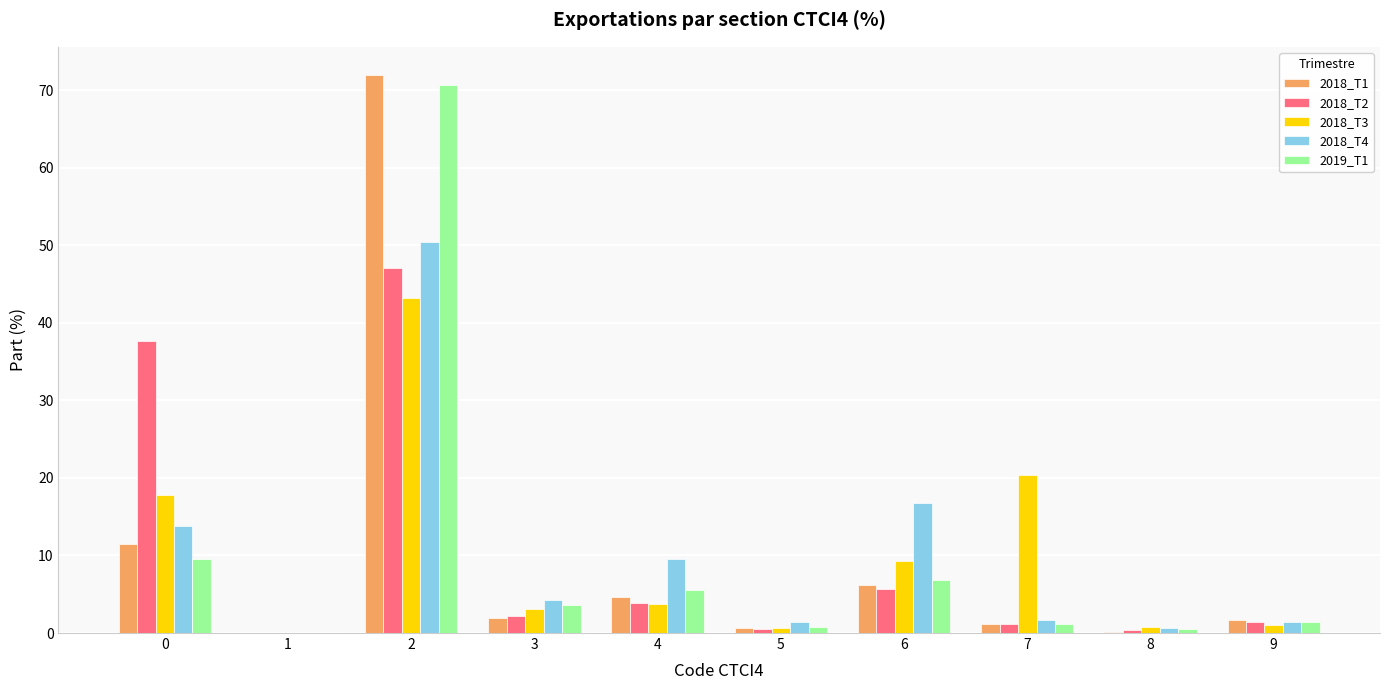

True or false: 2018_T4 has a value of 50.4 at 2.

True